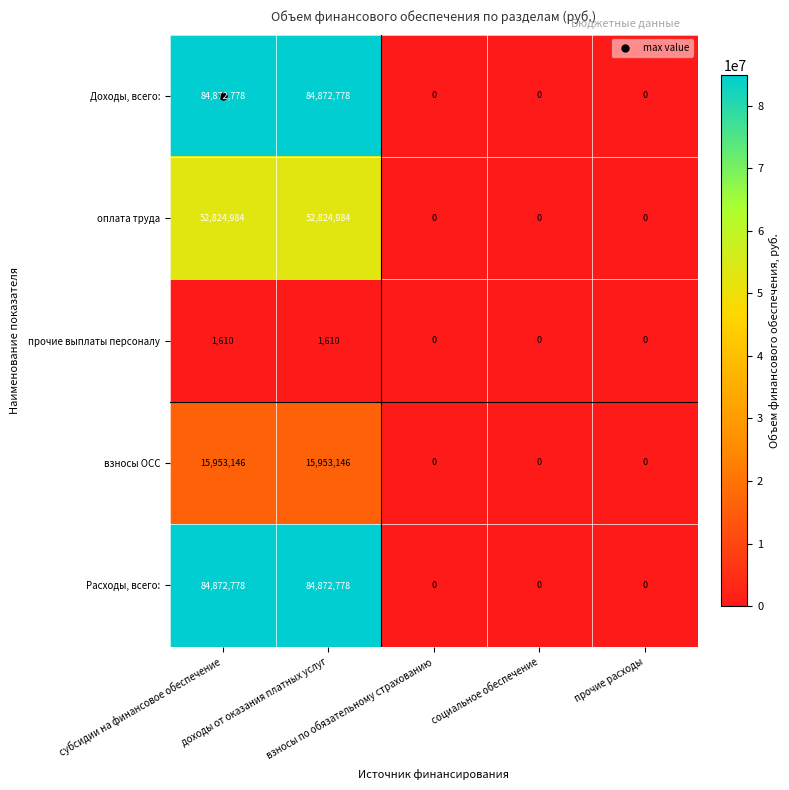

What is the highest value of the Доходы, всего: series?

84872778